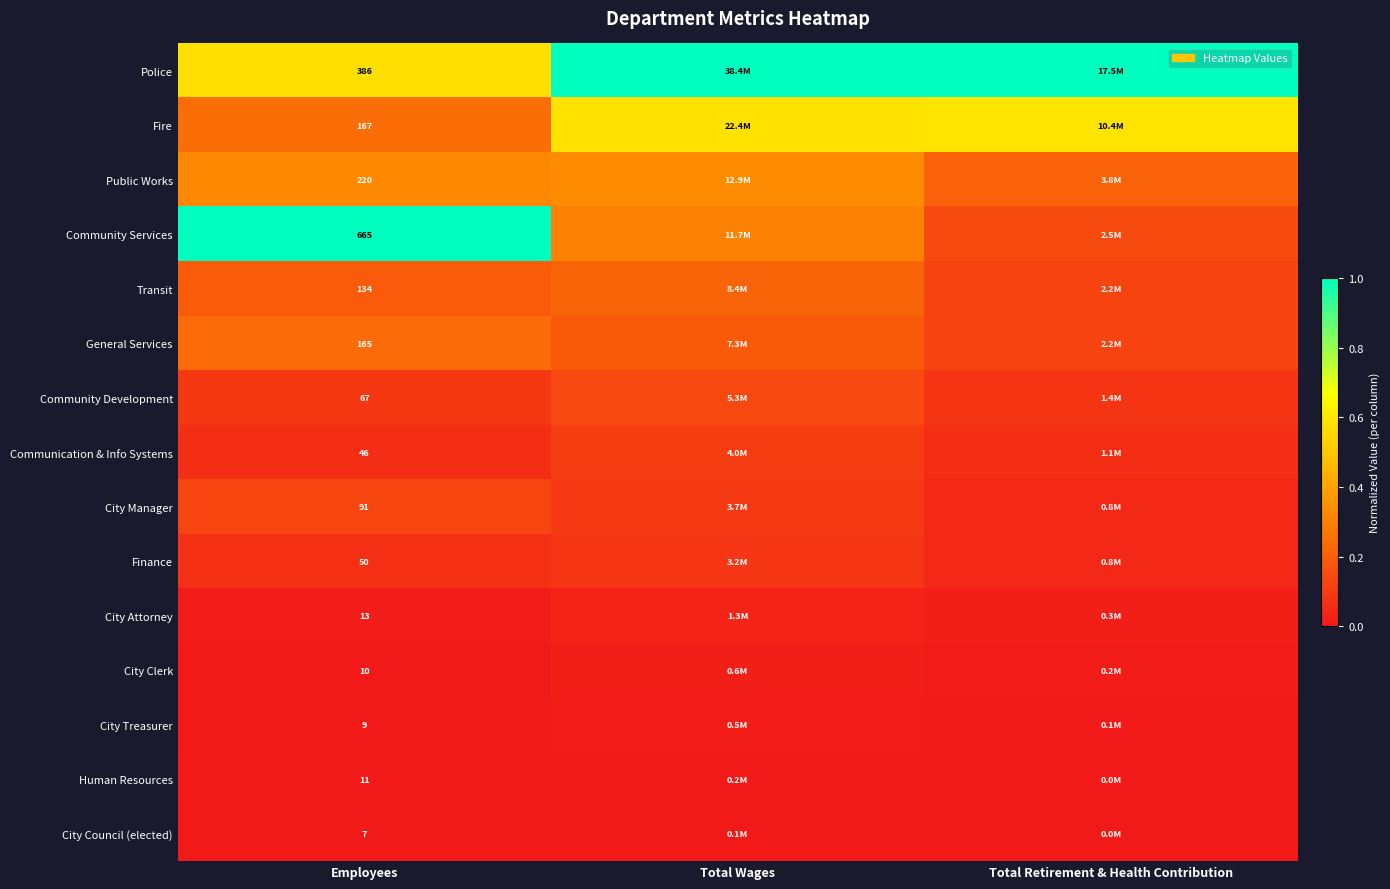

Rank the series at Employees from lowest to highest value.

City Council (elected), City Treasurer, City Clerk, Human Resources, City Attorney, Communication & Info Systems, Finance, Community Development, City Manager, Transit, General Services, Fire, Public Works, Police, Community Services